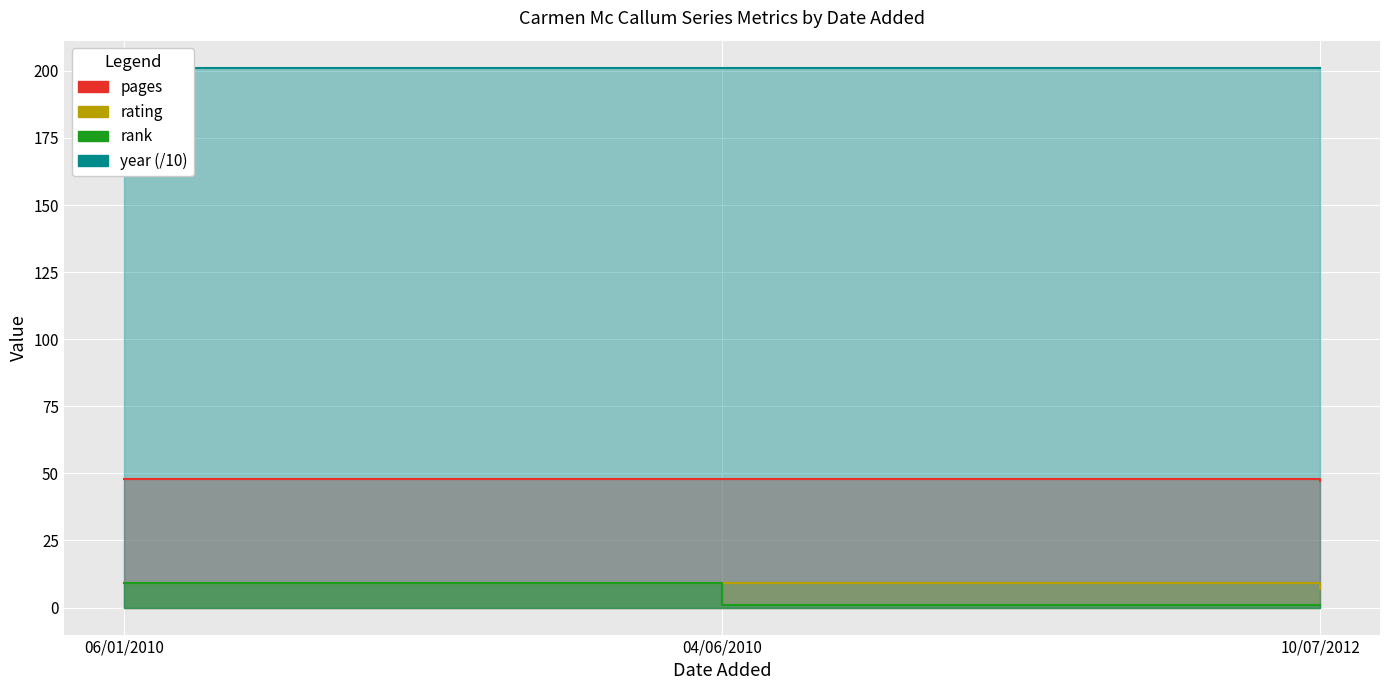

What is the difference between the maximum and minimum values in the rank series?

8.0